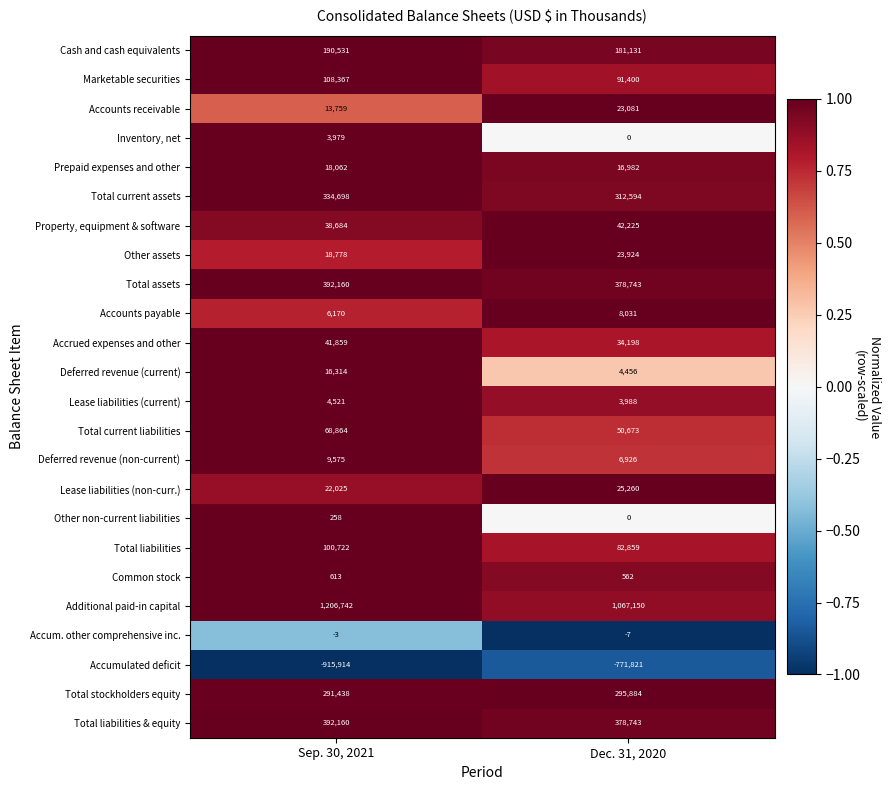

Which category has the lowest value across all series?

Sep. 30, 2021